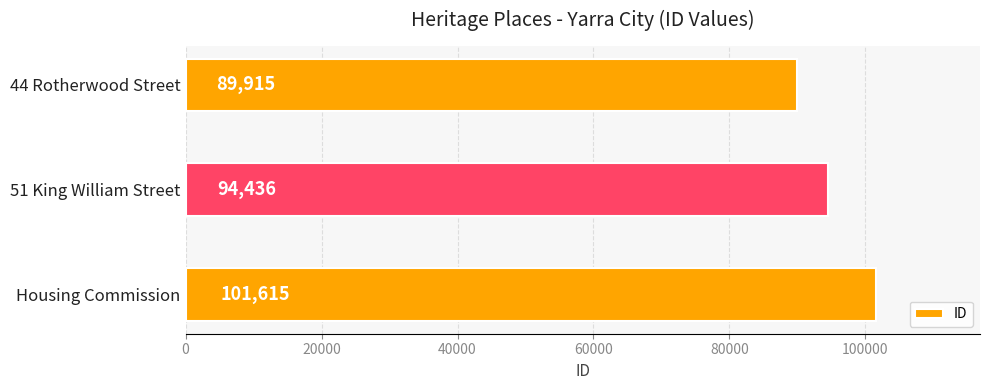

List the labels in order of value, largest first.

Housing Commission, 51 King William Street, 44 Rotherwood Street